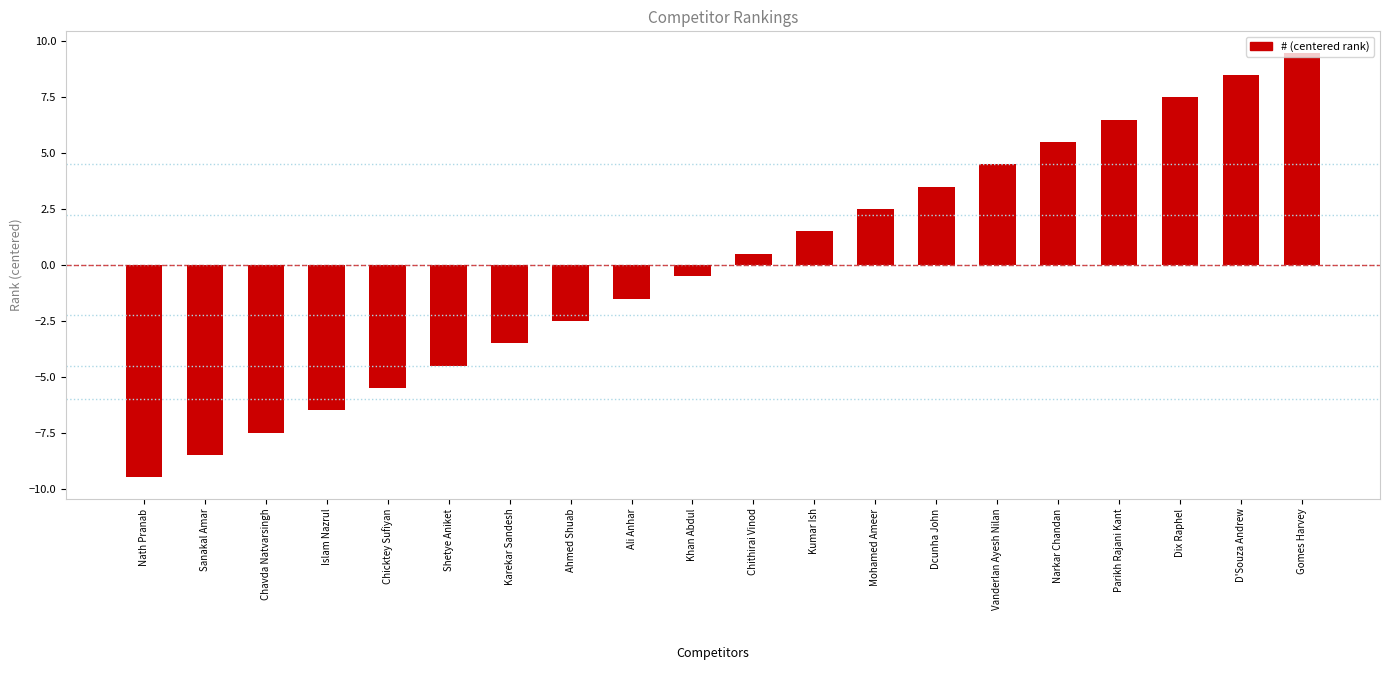

What is the sum of the values at Dcunha John and Sanakal Amar?

-5.0